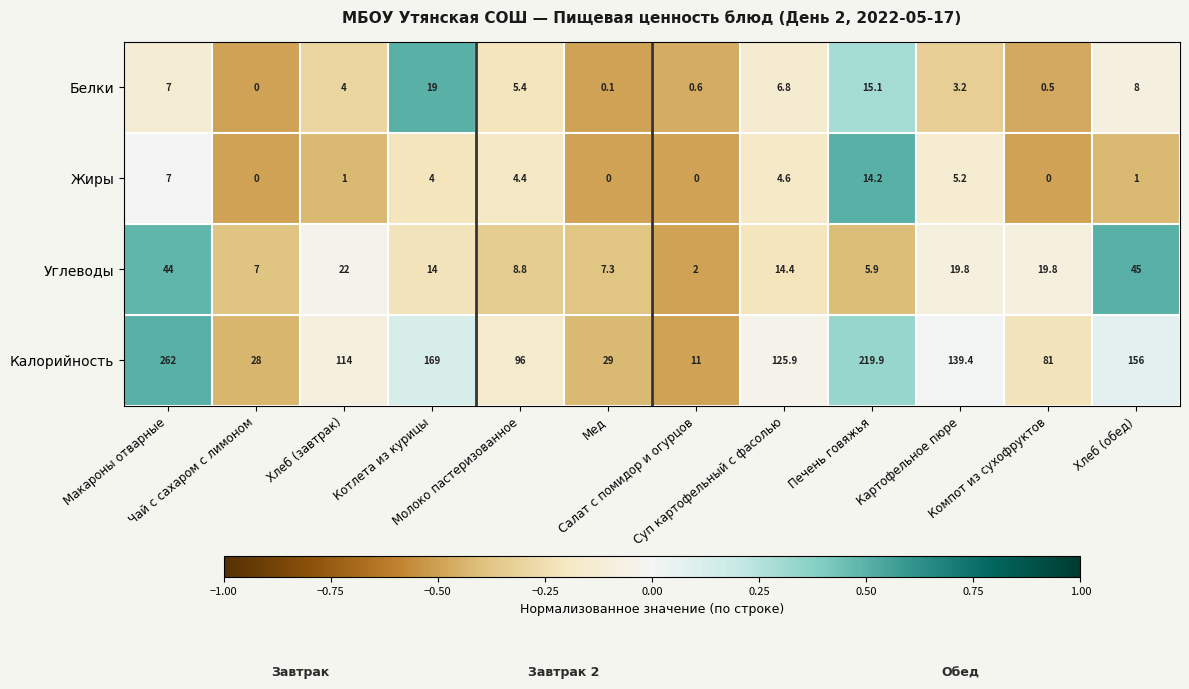

List the series in order of their peak value, lowest first.

Жиры, Белки, Углеводы, Калорийность